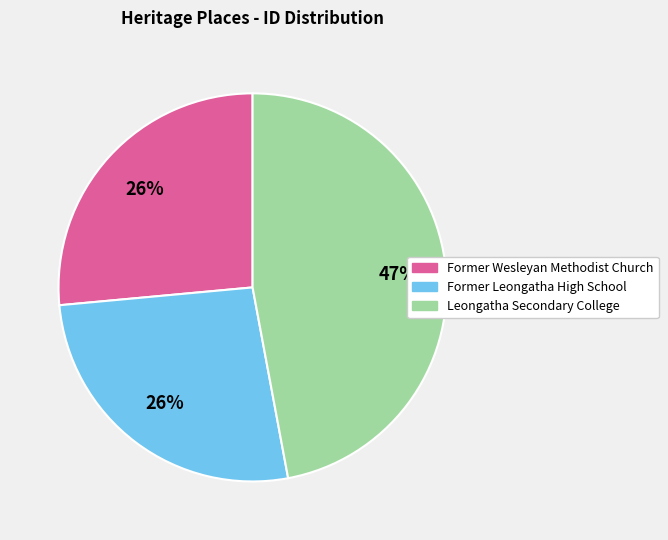

Is it true that Leongatha Secondary College is 39% of the pie?

False